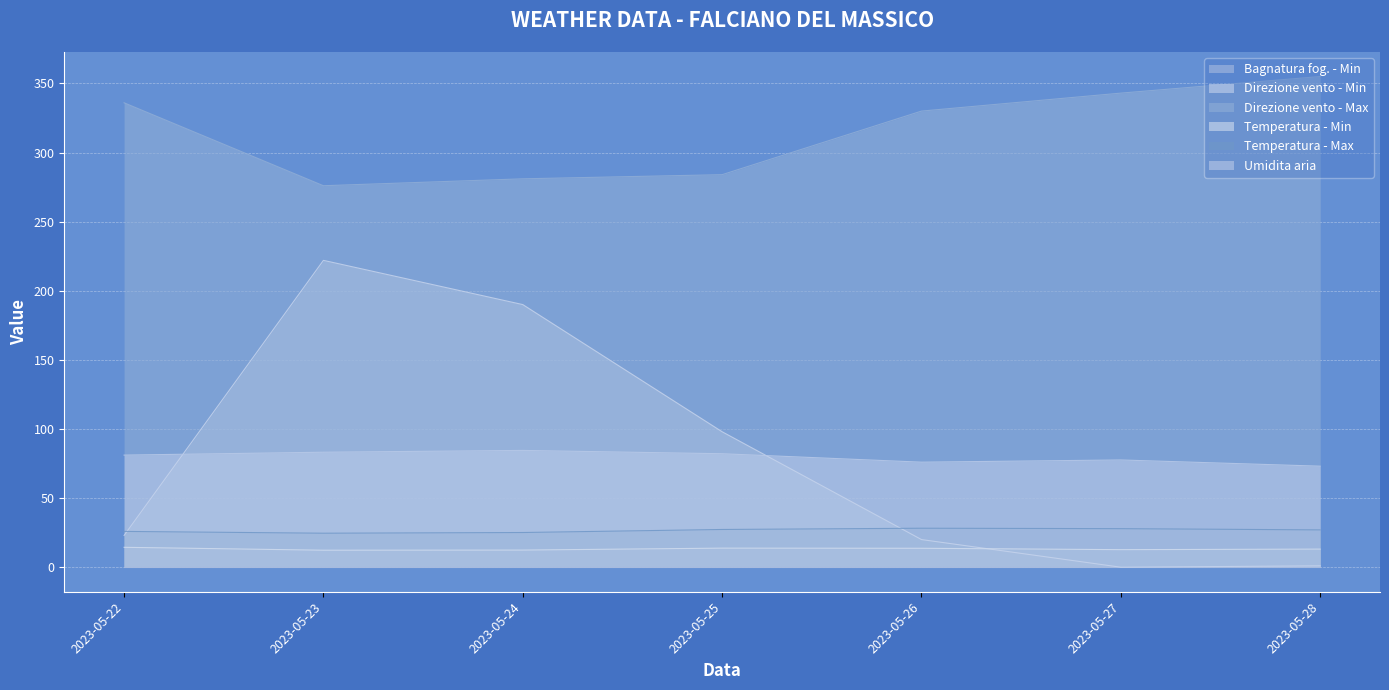

Is it true that Direzione vento - Min equals 0.0 at 2023-05-27?

True